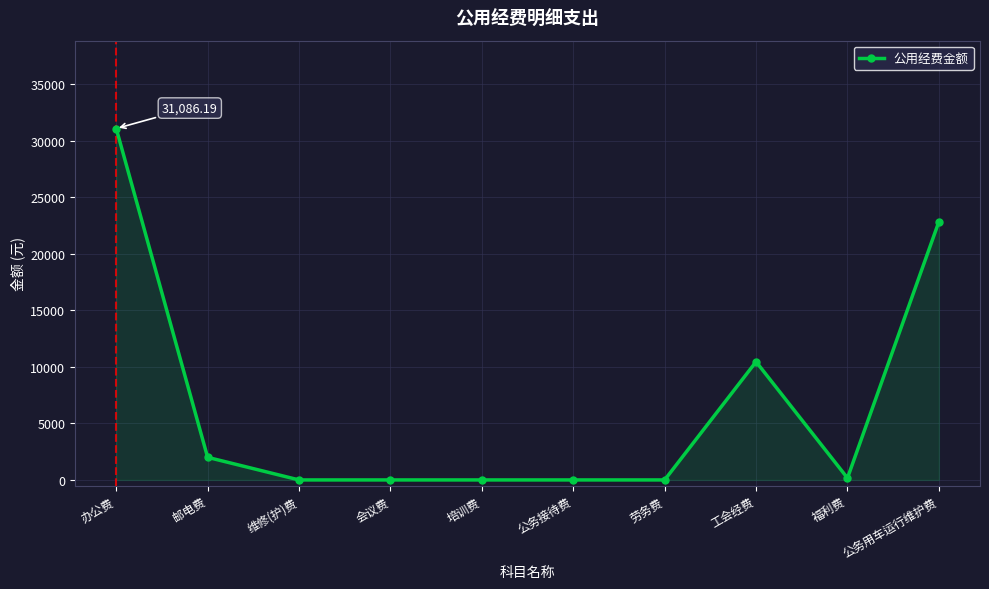

What is the difference between the maximum and minimum values?

31086.2